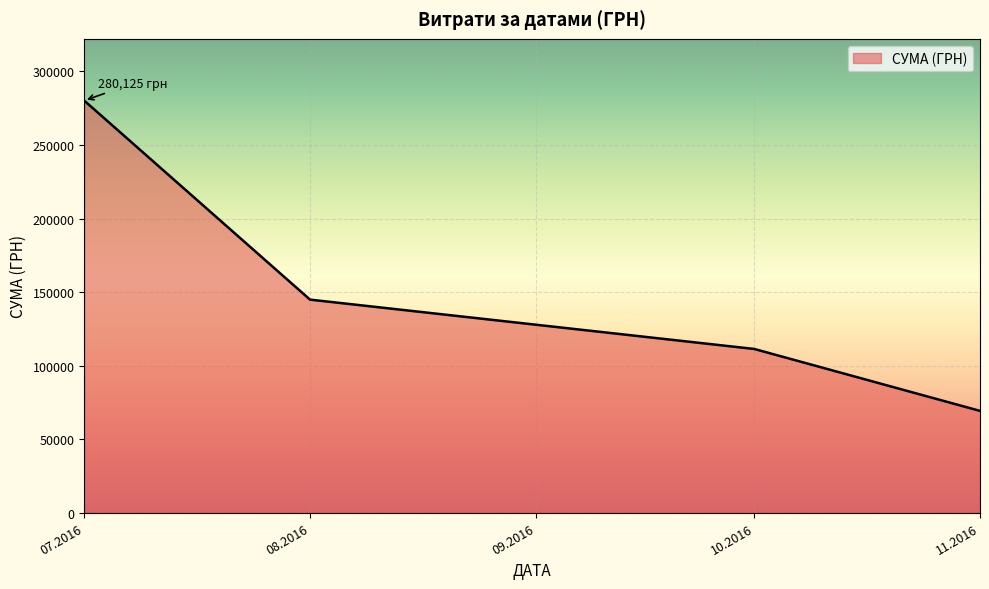

Reading left to right, extract all data points from this chart.

07.2016=280125.2	08.2016=144878.2	10.2016=111346.2	11.2016=69252.4